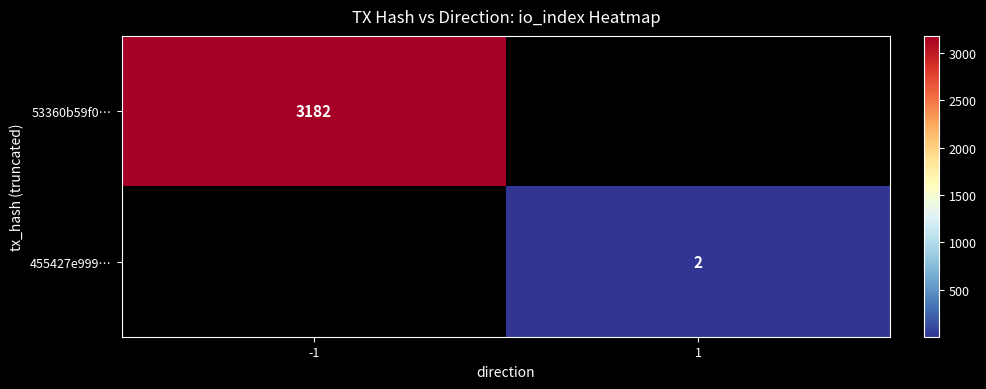

Is the value of 455427e999… at 1 greater than the value of 53360b59f0… at -1?

No